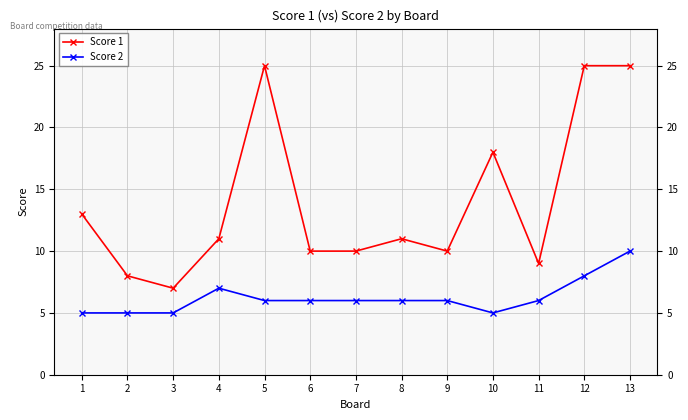

List the labels in order of Score 1 value, smallest first.

3, 2, 11, 6, 7, 9, 4, 8, 1, 10, 5, 12, 13